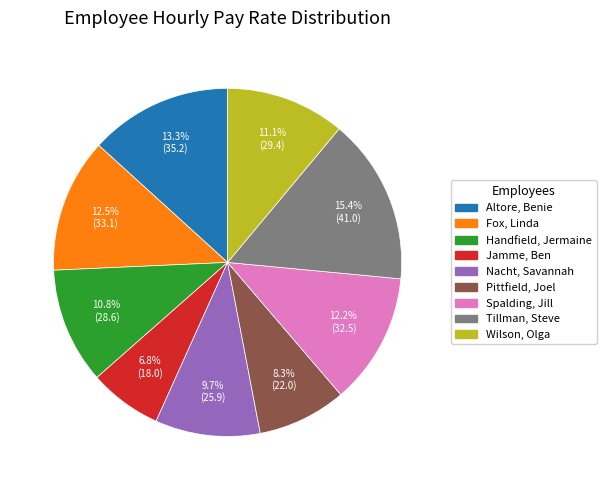

What percentage is NOT represented by Spalding, Jill?

87.8%